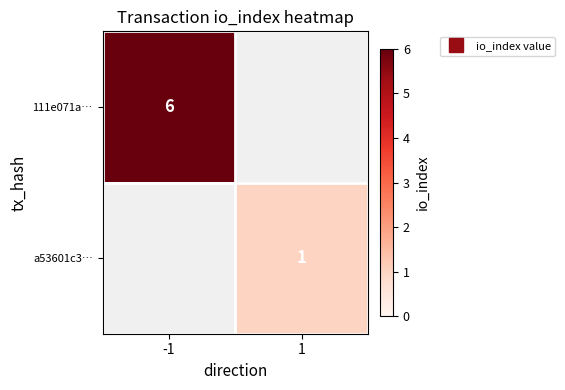

Rank the series by their average value, from highest to lowest.

111e071a…, a53601c3…